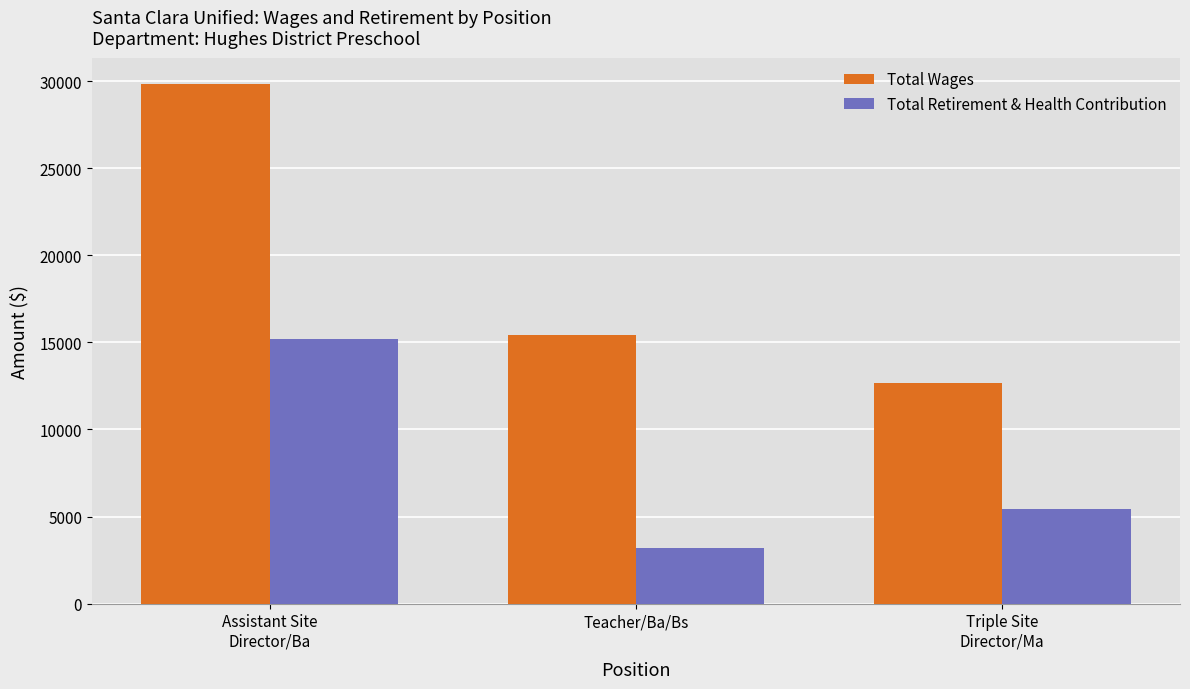

What is the sum of the Total Wages values at Triple Site
Director/Ma and Assistant Site
Director/Ba?

42558